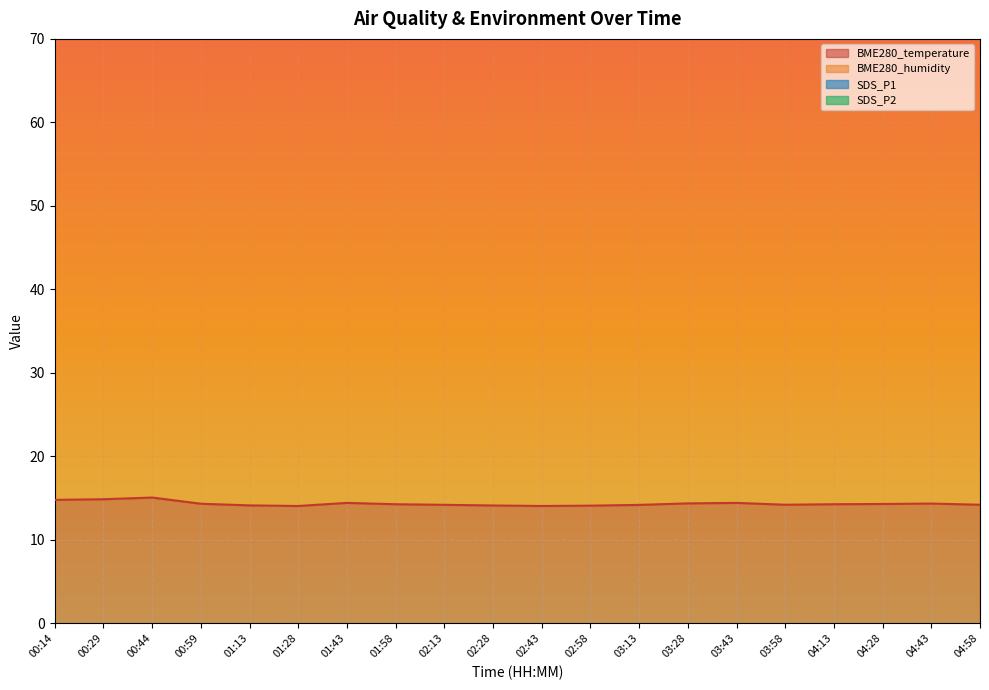

True or false: BME280_temperature has a value of 25.4 at 01:13.

False